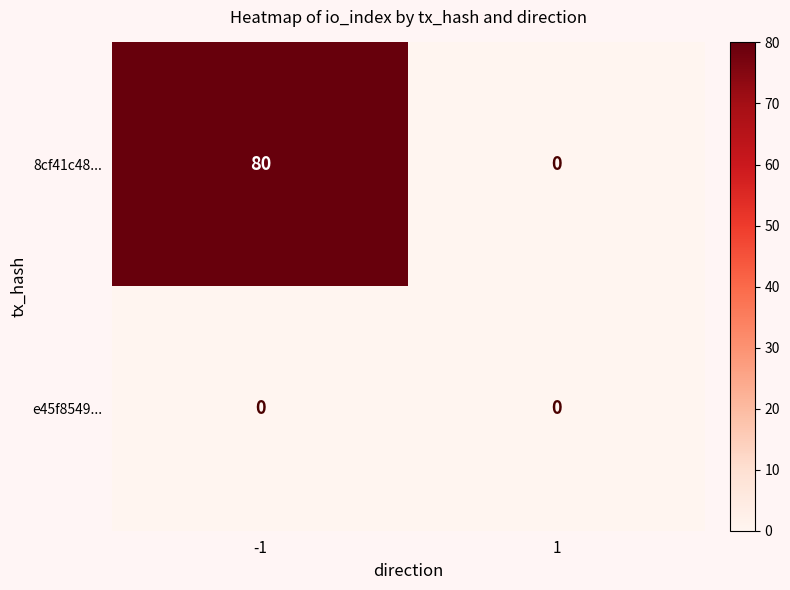

What is the difference between the 8cf41c48... values at -1 and 1?

80